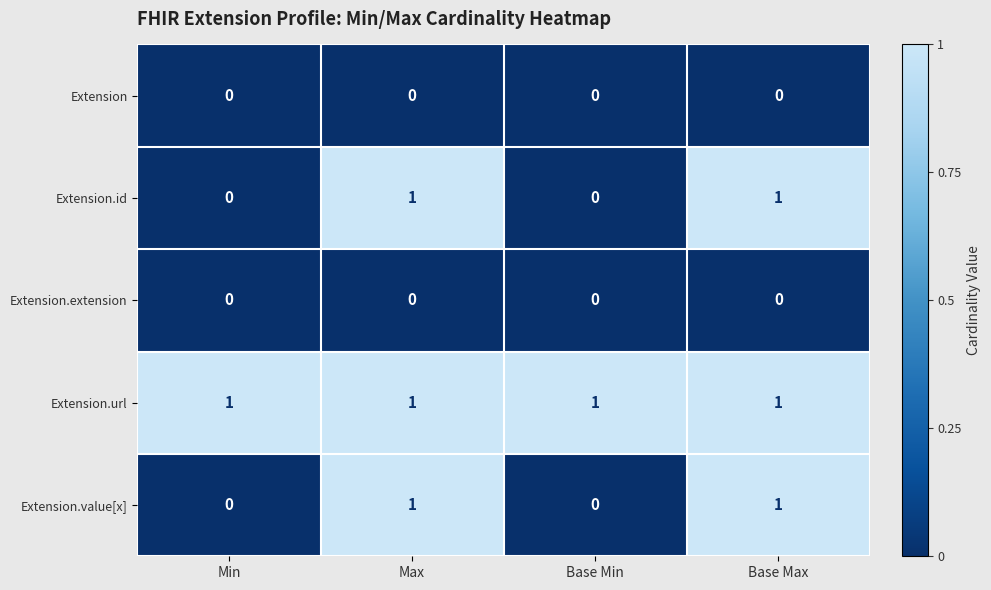

What is the spread (max minus min) of values at Base Min?

1